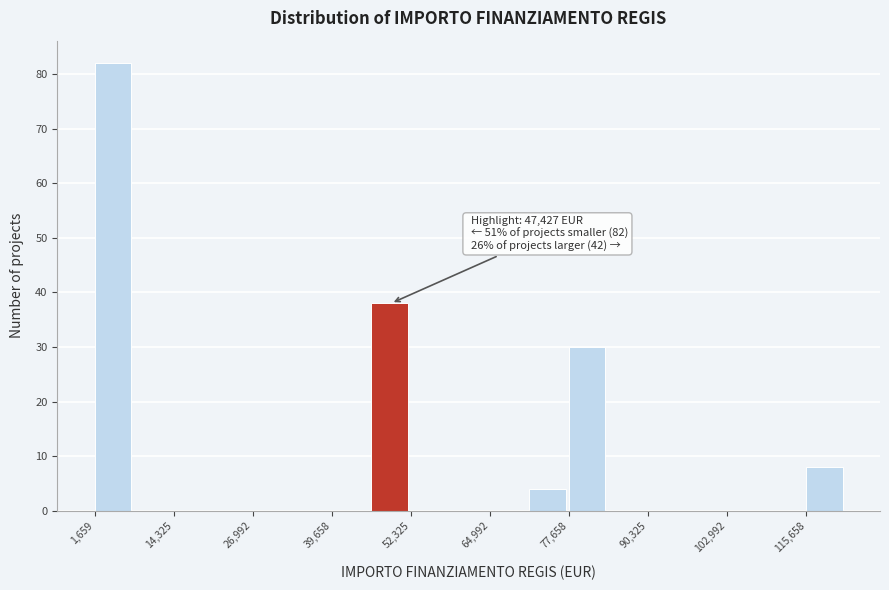

Around what value on the x-axis is the tallest bar? Give the approximate position of its centre, as read against the axis.

4000